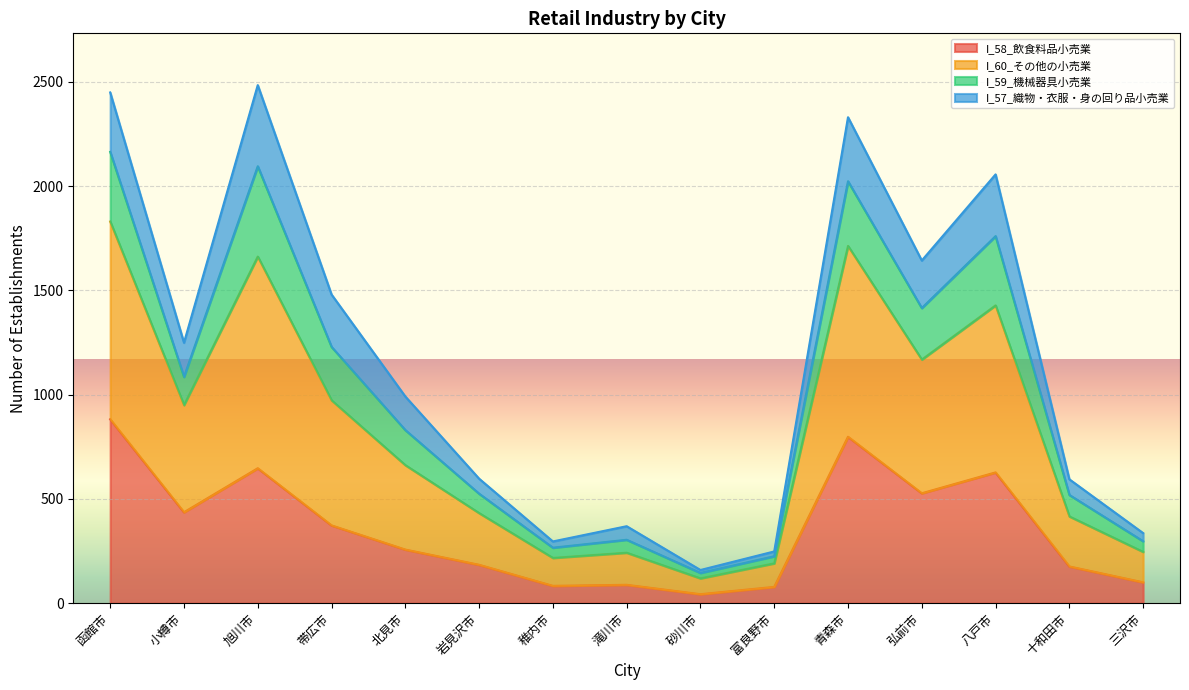

Does the chart display data point markers on the line(s)?

No